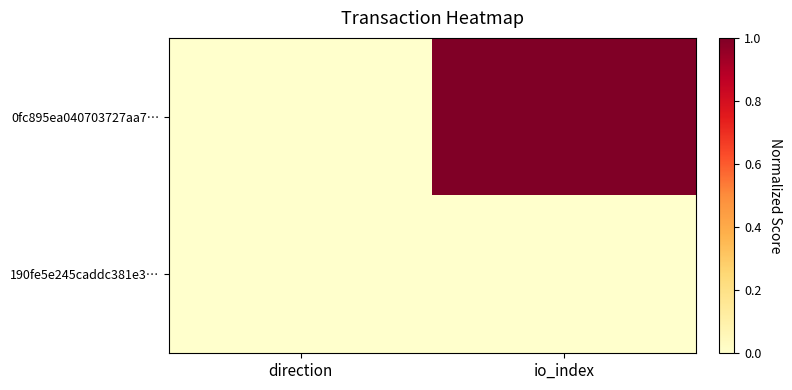

At how many categories does at least one series exceed 0?

2